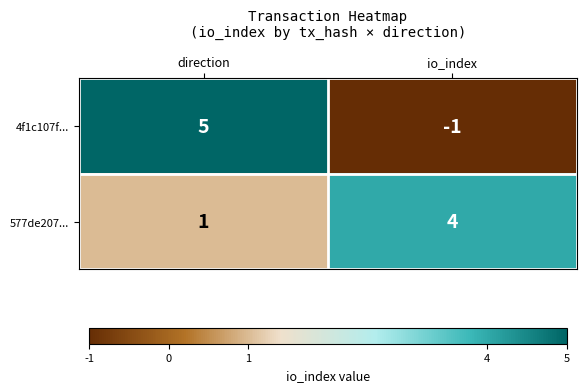

At which category does the chart reach its peak across all series?

direction